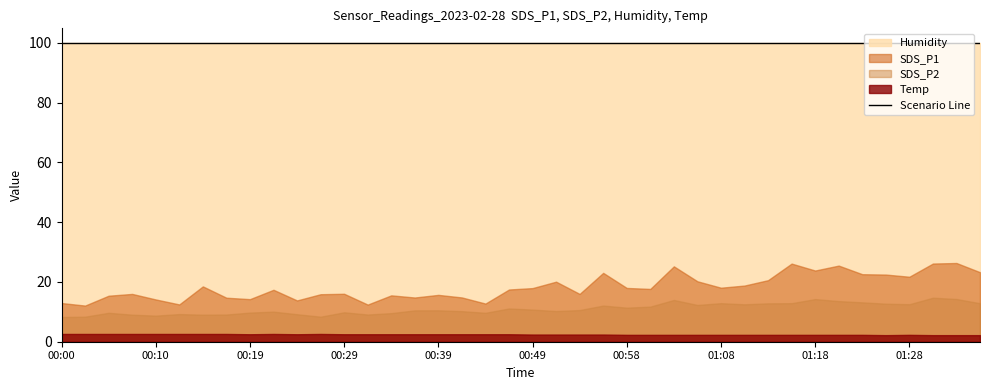

Reading left to right, transcribe all the data shown in this chart.

SDS_P1: 00:00=12.9	00:02=12.1	00:05=15.4	00:07=16.0	00:10=14.2	00:12=12.5	00:15=18.5	00:17=14.7	00:19=14.2	00:22=17.4	00:24=13.8	00:27=15.9	00:29=16.1	00:32=12.4	00:34=15.5	00:37=14.8	00:39=15.7	00:41=14.8	00:44=12.8	00:46=17.5	00:49=17.9	00:51=20.1	00:54=16.0	00:56=23.1	00:58=18.0	01:01=17.7	01:03=25.2	01:06=20.2	01:08=18.1	01:11=18.8	01:13=20.6	01:16=26.1	01:18=23.8	01:21=25.5	01:23=22.6	01:26=22.5	01:28=21.8	01:31=26.2	01:33=26.4	01:36=23.3
SDS_P2: 00:00=8.3	00:02=8.4	00:05=9.7	00:07=9.1	00:10=8.7	00:12=9.2	00:15=9.1	00:17=9.1	00:19=9.8	00:22=10.1	00:24=9.2	00:27=8.4	00:29=9.8	00:32=9.1	00:34=9.6	00:37=10.5	00:39=10.5	00:41=10.2	00:44=9.7	00:46=11.1	00:49=10.8	00:51=10.3	00:54=10.6	00:56=12.1	00:58=11.4	01:01=11.8	01:03=14.0	01:06=12.3	01:08=12.9	01:11=12.5	01:13=12.8	01:16=12.9	01:18=14.3	01:21=13.6	01:23=13.2	01:26=12.7	01:28=12.6	01:31=14.7	01:33=14.3	01:36=12.9
Humidity: 00:00=99.9	00:02=99.9	00:05=99.9	00:07=99.9	00:10=99.9	00:12=99.9	00:15=99.9	00:17=99.9	00:19=99.9	00:22=99.9	00:24=99.9	00:27=99.9	00:29=99.9	00:32=99.9	00:34=99.9	00:37=99.9	00:39=99.9	00:41=99.9	00:44=99.9	00:46=99.9	00:49=99.9	00:51=99.9	00:54=99.9	00:56=99.9	00:58=99.9	01:01=99.9	01:03=99.9	01:06=99.9	01:08=99.9	01:11=99.9	01:13=99.9	01:16=99.9	01:18=99.9	01:21=99.9	01:23=99.9	01:26=99.9	01:28=99.9	01:31=99.9	01:33=99.9	01:36=99.9
Temp: 00:00=2.6	00:02=2.6	00:05=2.6	00:07=2.6	00:10=2.6	00:12=2.6	00:15=2.6	00:17=2.6	00:19=2.5	00:22=2.6	00:24=2.5	00:27=2.6	00:29=2.5	00:32=2.5	00:34=2.5	00:37=2.5	00:39=2.5	00:41=2.5	00:44=2.5	00:46=2.5	00:49=2.4	00:51=2.4	00:54=2.4	00:56=2.4	00:58=2.3	01:01=2.3	01:03=2.3	01:06=2.3	01:08=2.3	01:11=2.3	01:13=2.3	01:16=2.3	01:18=2.3	01:21=2.3	01:23=2.3	01:26=2.2	01:28=2.3	01:31=2.2	01:33=2.2	01:36=2.2